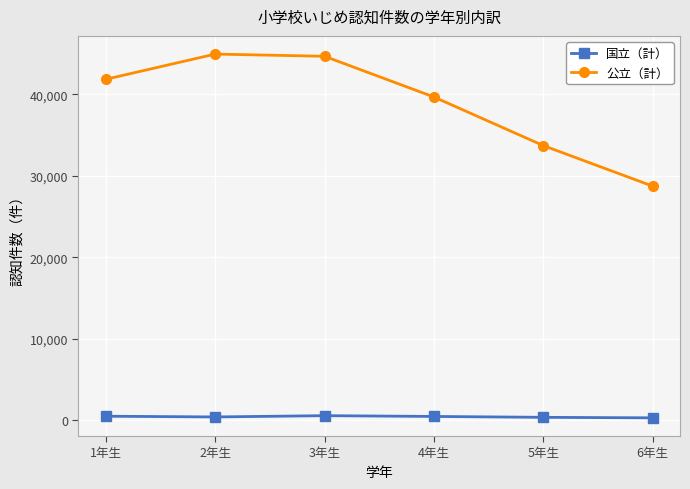

What is the total value across all series at 2年生?

45339